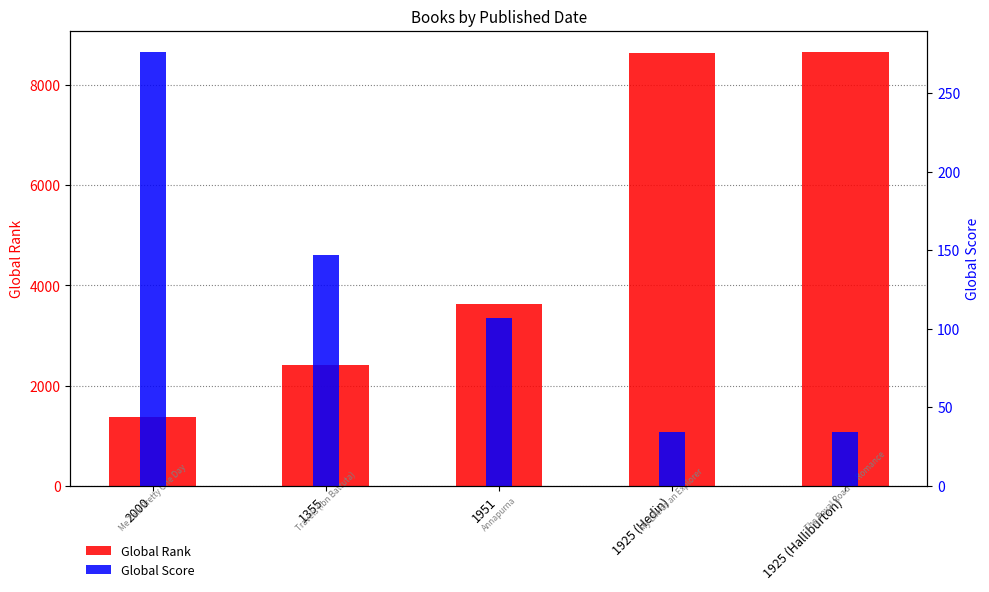

Reading right to left, what are all the values shown in this chart?

Global Rank: 8656	8641	3618	2404	1381
Global Score: 34	34	107	147	276